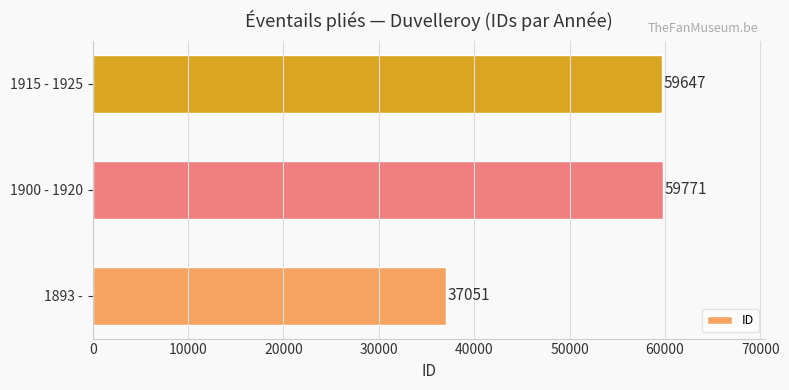

Rank the categories by value from highest to lowest.

1900 - 1920, 1915 - 1925, 1893 -